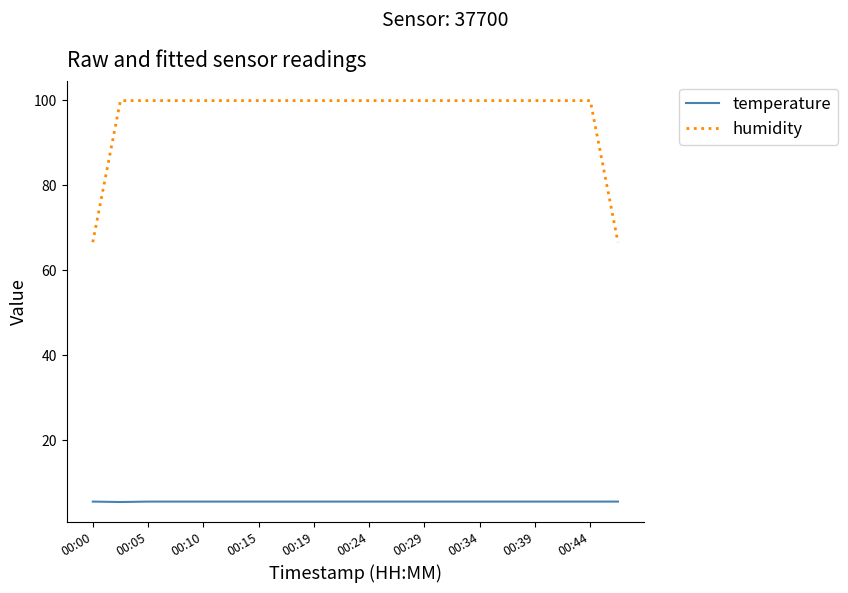

List the series in order of their peak value, highest first.

humidity, temperature